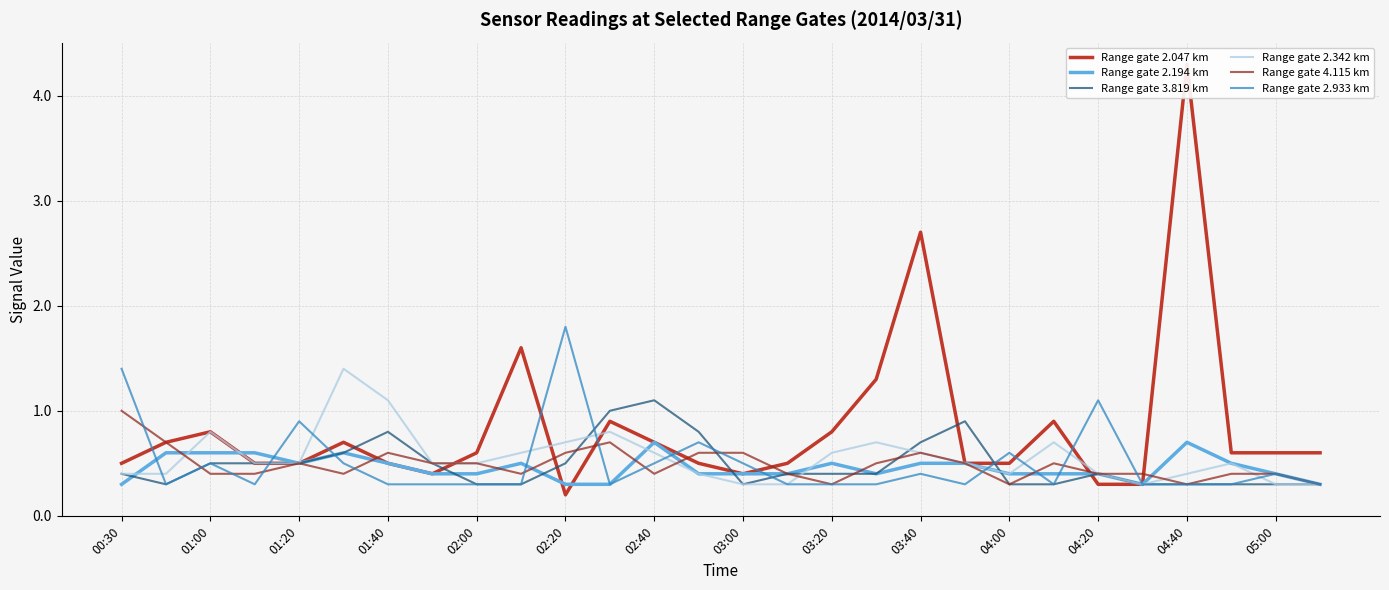

Which series has the widest spread of values?

Range gate 2.047 km